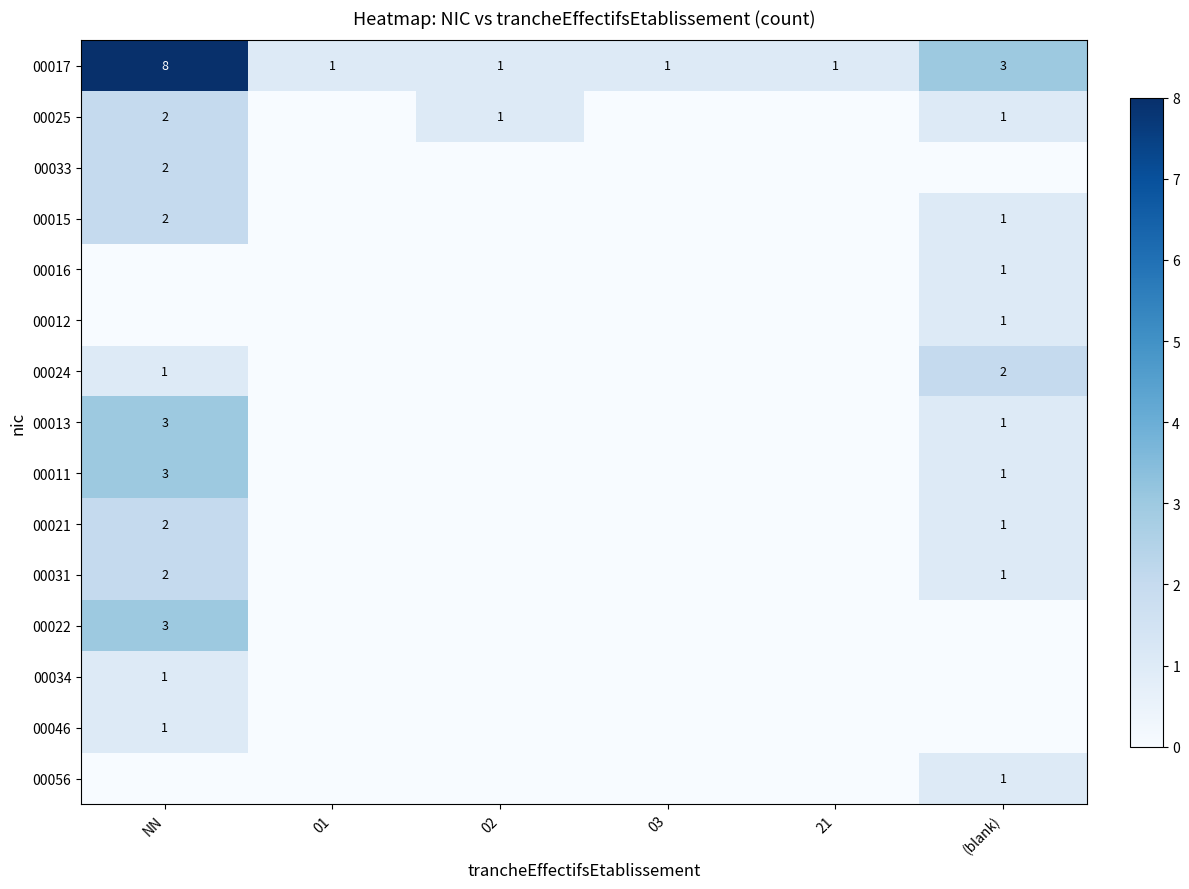

List the labels in order of 00013 value, smallest first.

01, 02, 03, 21, (blank), NN